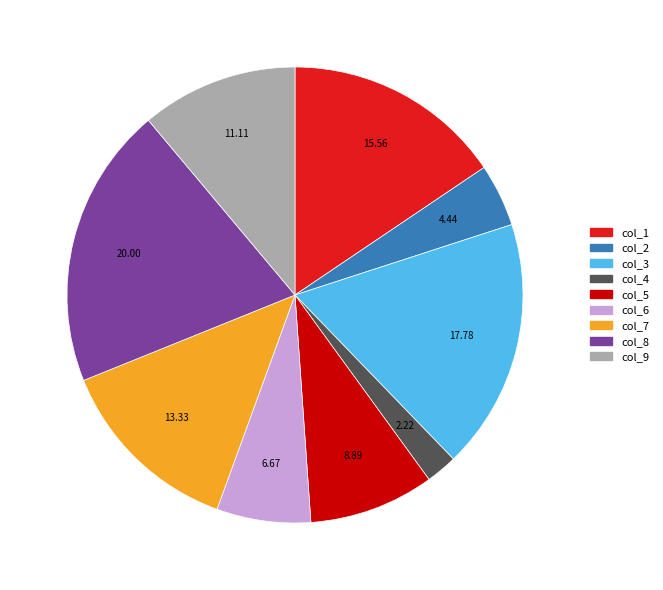

How many slices are in this pie chart?

9